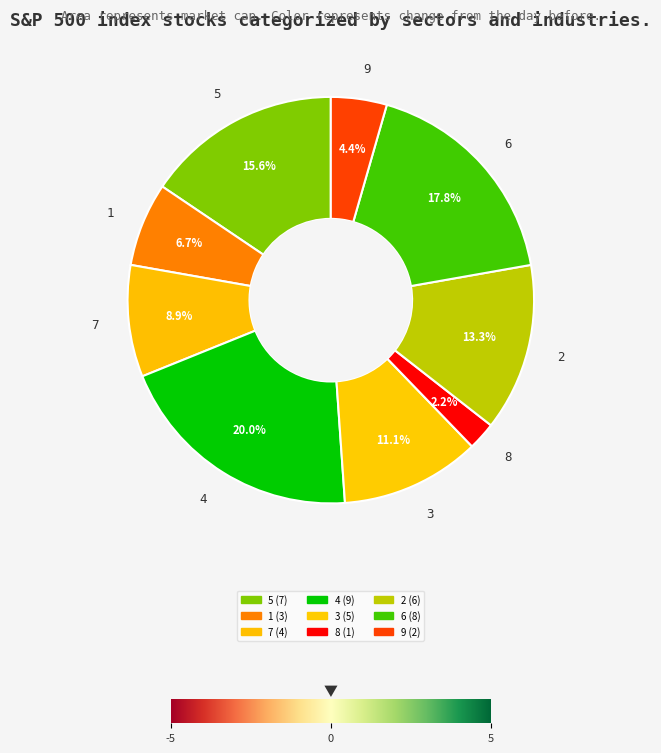

To the nearest percent, what is the average slice percentage?

11%